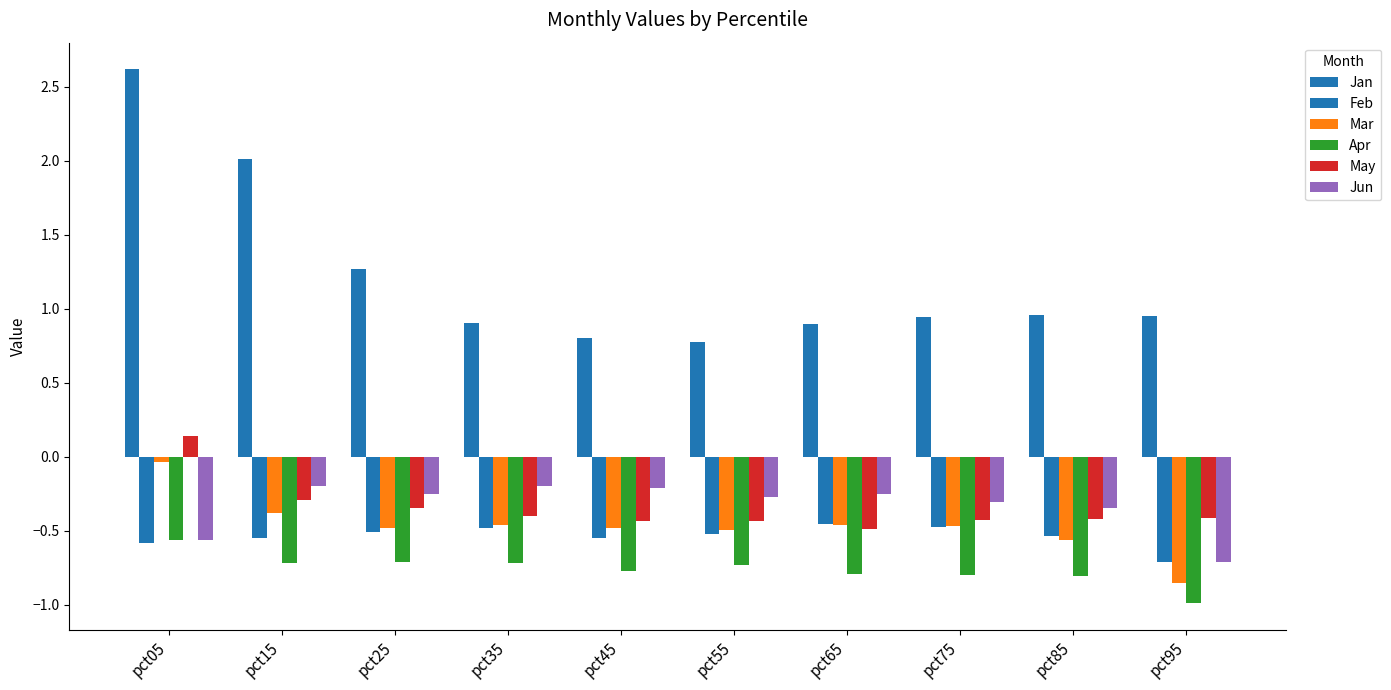

What are all the series names shown in the legend?

Jan, Feb, Mar, Apr, May, Jun